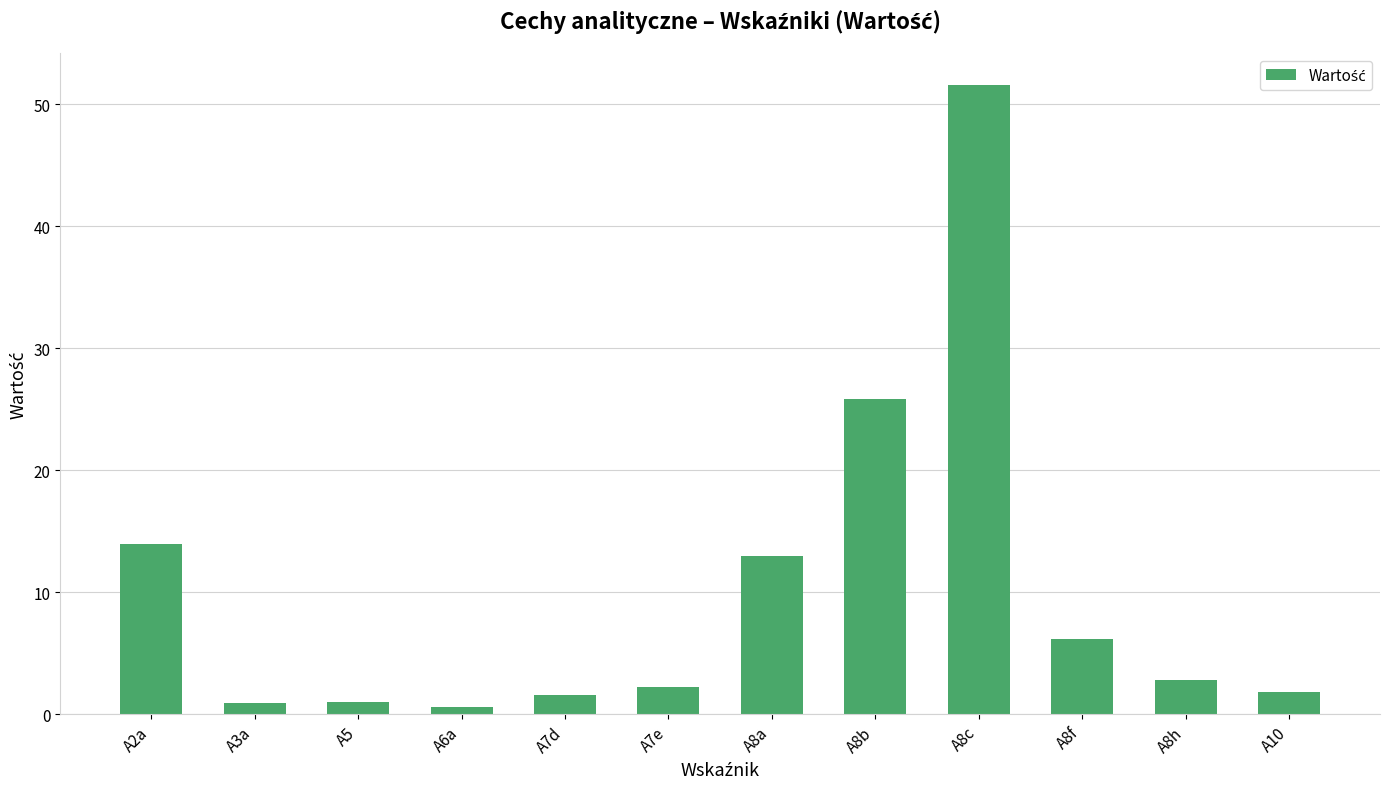

What is the maximum value shown in the chart?

51.6